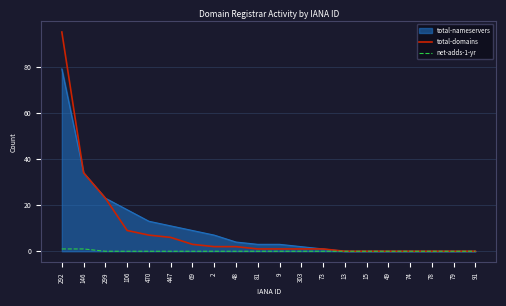

List the series in order of their peak value, highest first.

total-domains, total-nameservers, net-adds-1-yr